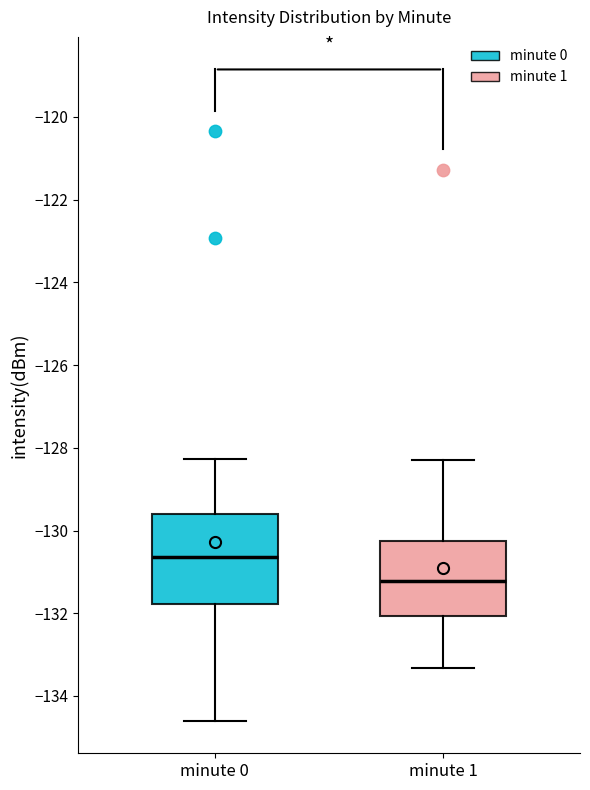

Reading left to right, transcribe this box plot: for each box, give where its median line is, the range the box spans, and where its two whiskers end, as read against the y-axis. The values are not printed on the chart, so give them approximately, as read against the axis.

minute 0: median -130.6, box -131.8 to -129.6, whiskers -134.6 to -128.2
minute 1: median -131.2, box -132.0 to -130.2, whiskers -133.4 to -128.2